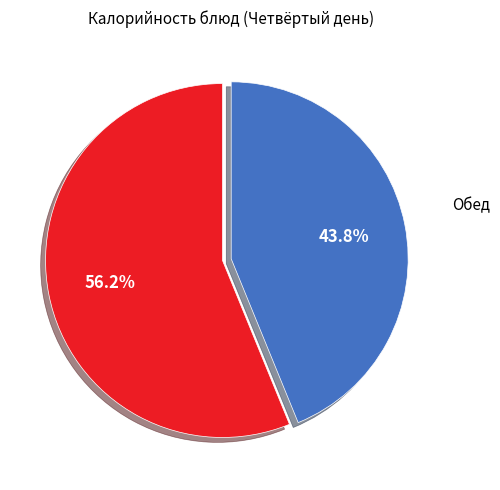

Does any single category account for the majority?

Yes